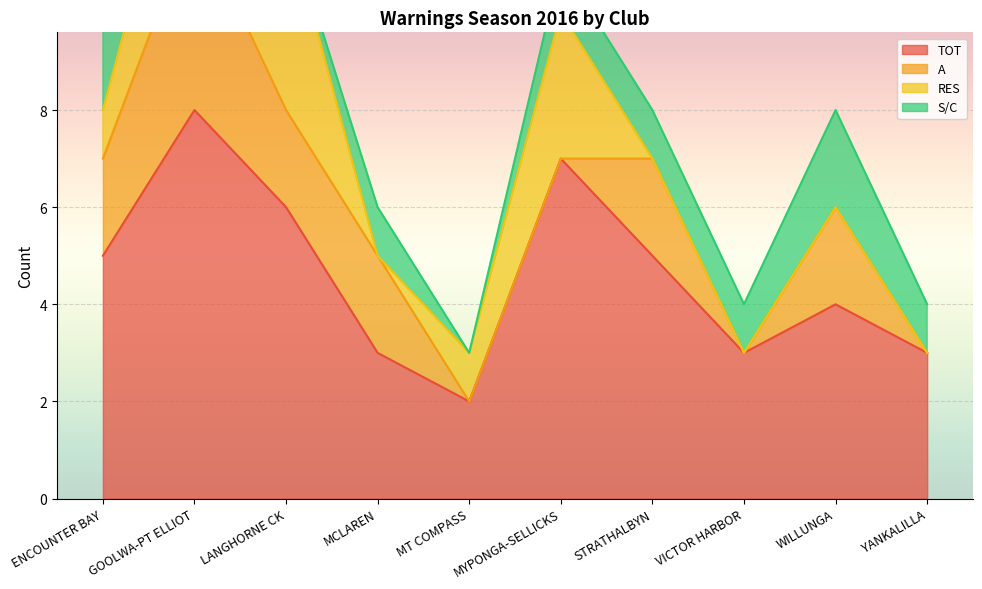

What is the difference between the maximum and minimum values in the RES series?

4